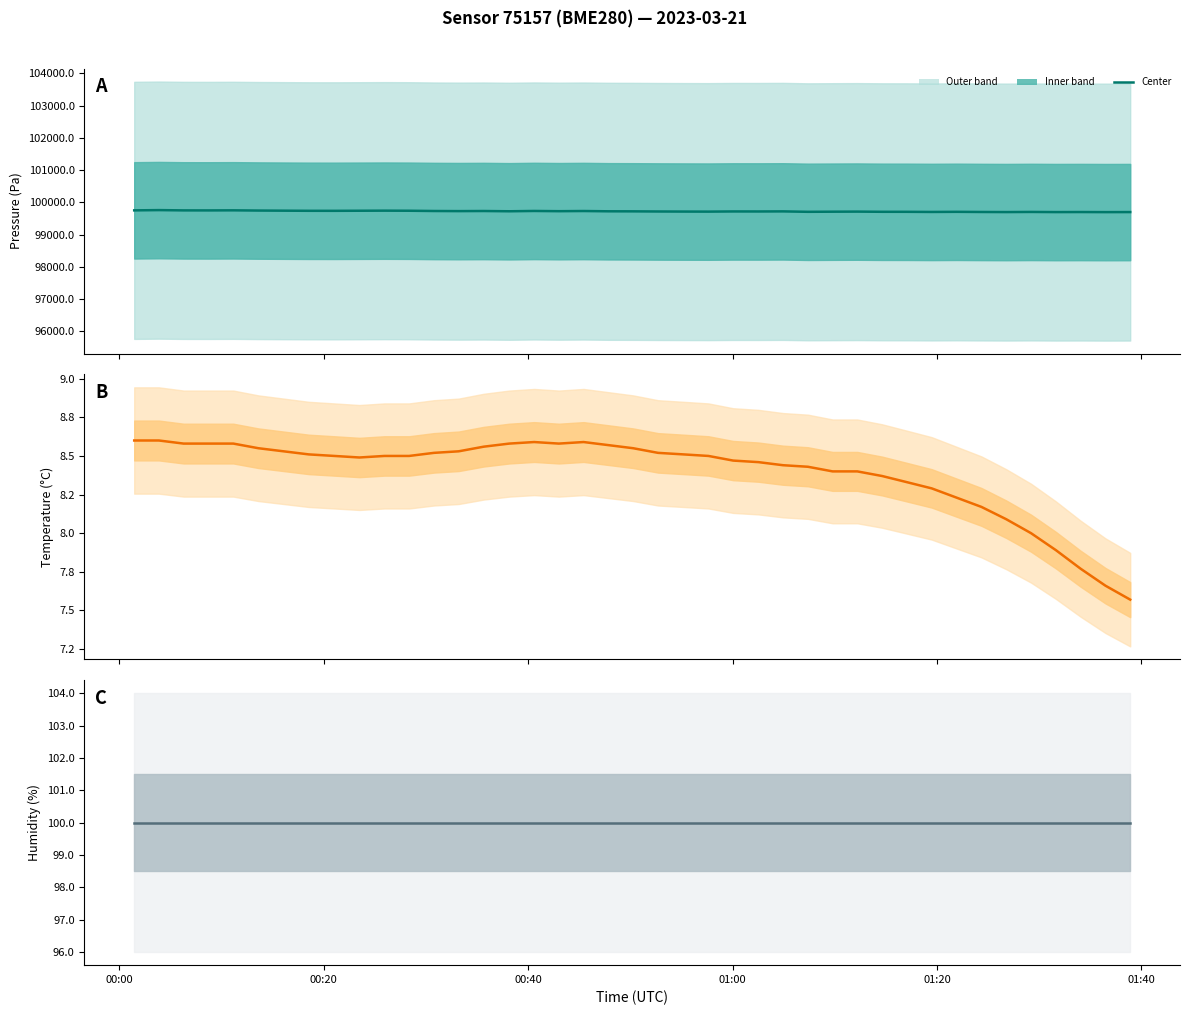

Reading left to right, transcribe all the data shown in this chart.

pressure (center): 99751.6	99759.6	99750.8	99750.0	99752.6	99745.7	99738.1	99737.2	99740.0	99742.5	99739.9	99731.8	99728.2	99731.4	99723.3	99733.0	99726.0	99731.2	99722.5	99720.9	99716.7	99714.1	99712.4	99718.0	99717.1	99719.8	99706.7	99710.4	99713.0	99707.1	99706.4	99702.3	99706.3	99701.4	99698.4	99702.6	99698.0	99699.7	99697.0	99698.4
temperature (center): 8.6	8.6	8.6	8.6	8.6	8.6	8.5	8.5	8.5	8.5	8.5	8.5	8.5	8.6	8.6	8.6	8.6	8.6	8.6	8.6	8.5	8.5	8.5	8.5	8.5	8.4	8.4	8.4	8.4	8.4	8.3	8.3	8.2	8.2	8.1	8.0	7.9	7.8	7.7	7.6
humidity (center): 100.0	100.0	100.0	100.0	100.0	100.0	100.0	100.0	100.0	100.0	100.0	100.0	100.0	100.0	100.0	100.0	100.0	100.0	100.0	100.0	100.0	100.0	100.0	100.0	100.0	100.0	100.0	100.0	100.0	100.0	100.0	100.0	100.0	100.0	100.0	100.0	100.0	100.0	100.0	100.0